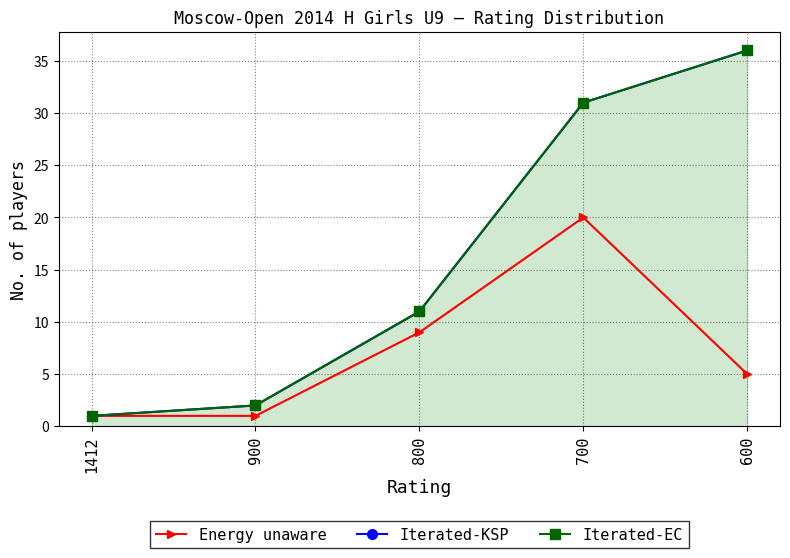

True or false: Iterated-KSP has more than 1 points higher than both neighbors.

False